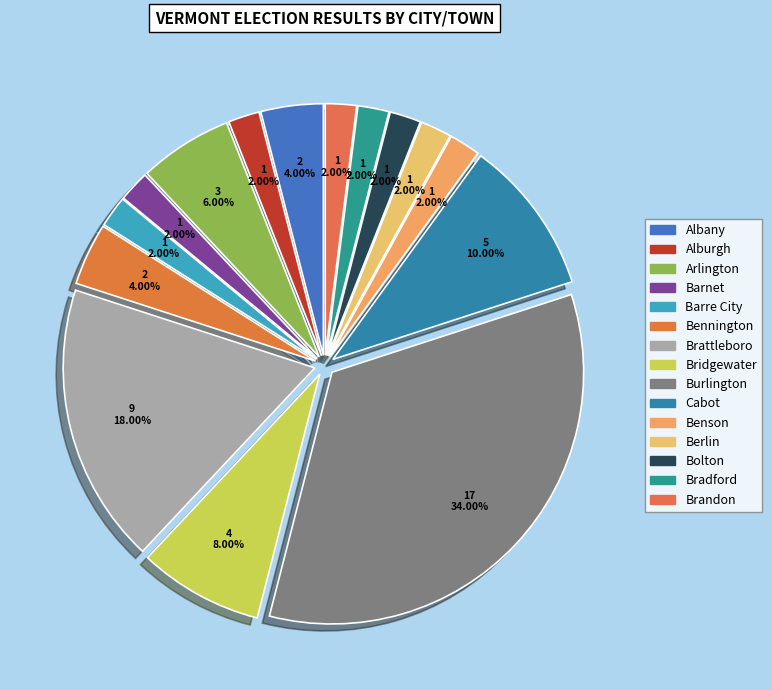

Which category has the biggest portion of the pie?

Burlington